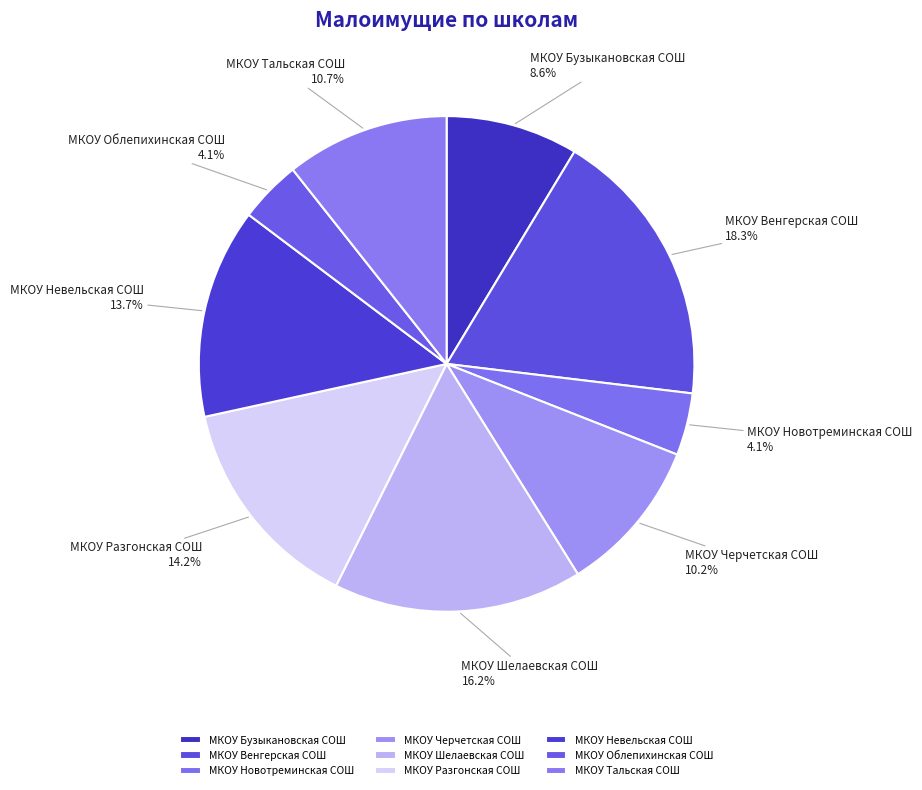

Is it true that МКОУ Невельская СОШ is 14% of the pie?

True